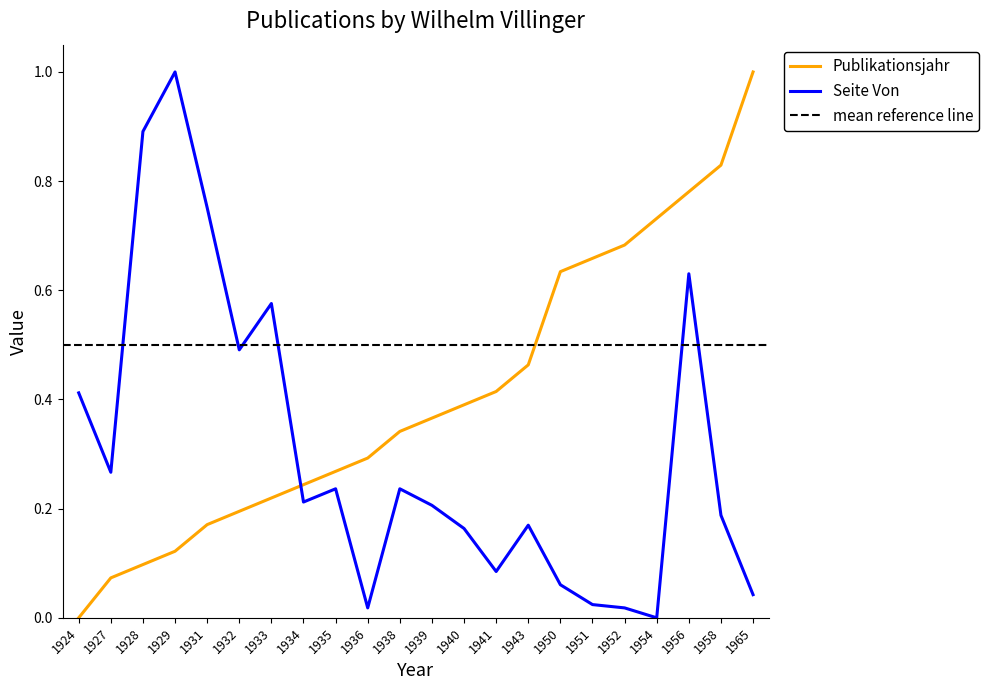

After their last crossing, which series has the higher values: Seite Von or Publikationsjahr?

Publikationsjahr